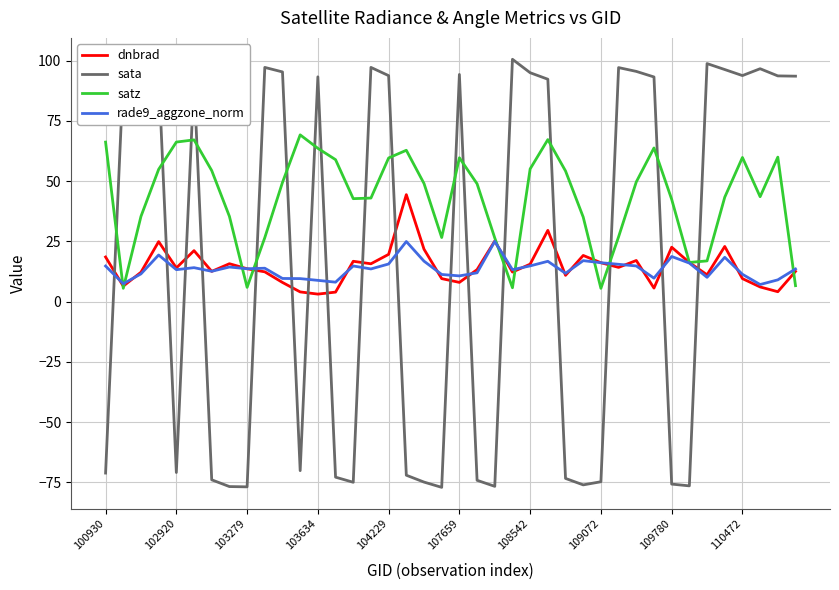

After their last crossing, which series has the higher values: rade9_aggzone_norm or sata?

sata